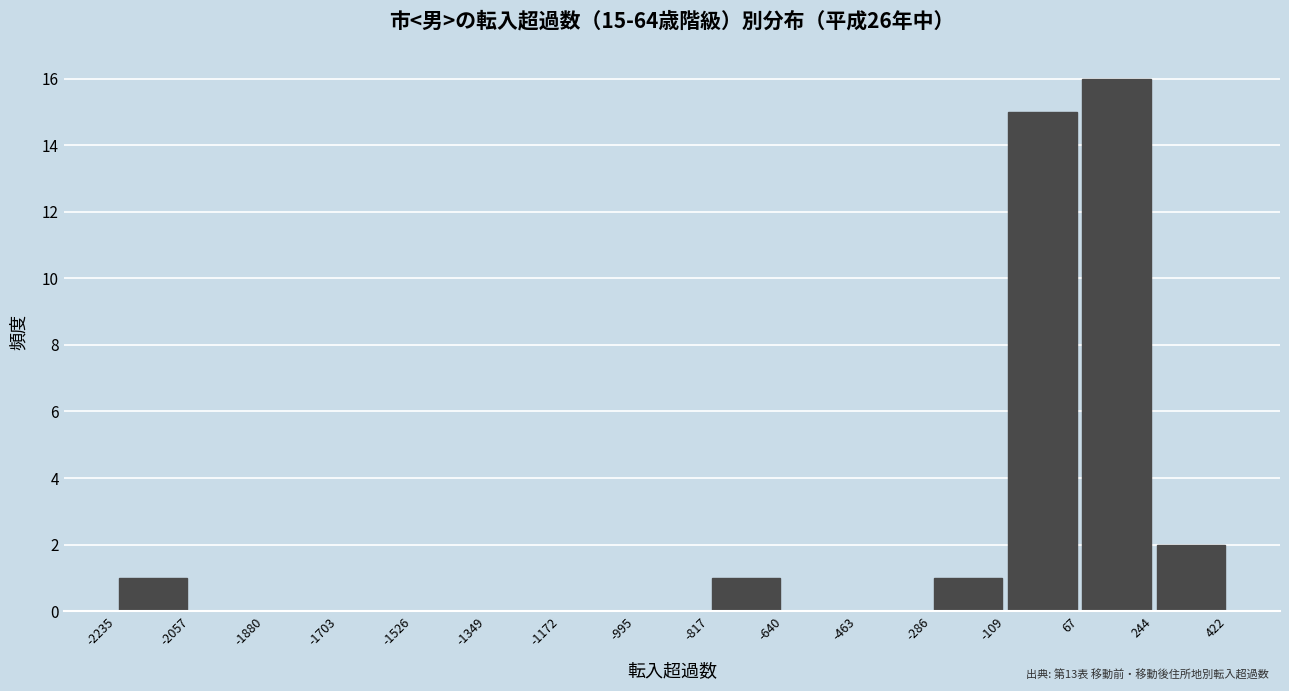

Over which range of the x-axis is the bar tallest?

67 to 244